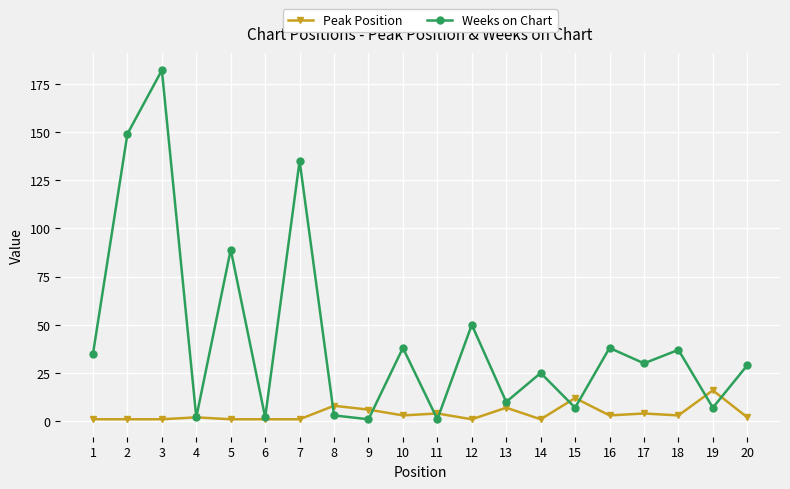

Which series has the widest spread of values?

Weeks on Chart